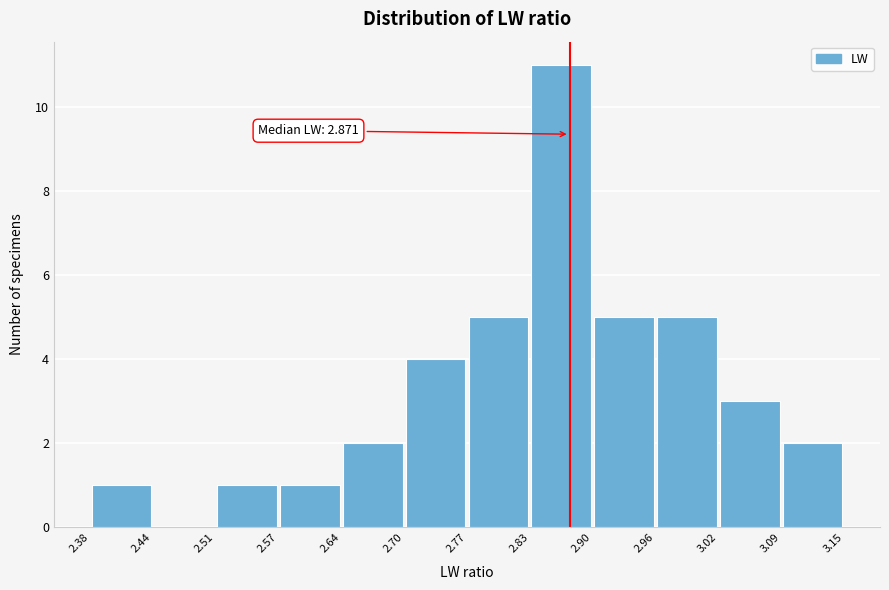

Over which range of the x-axis is the bar tallest?

2.83 to 2.90